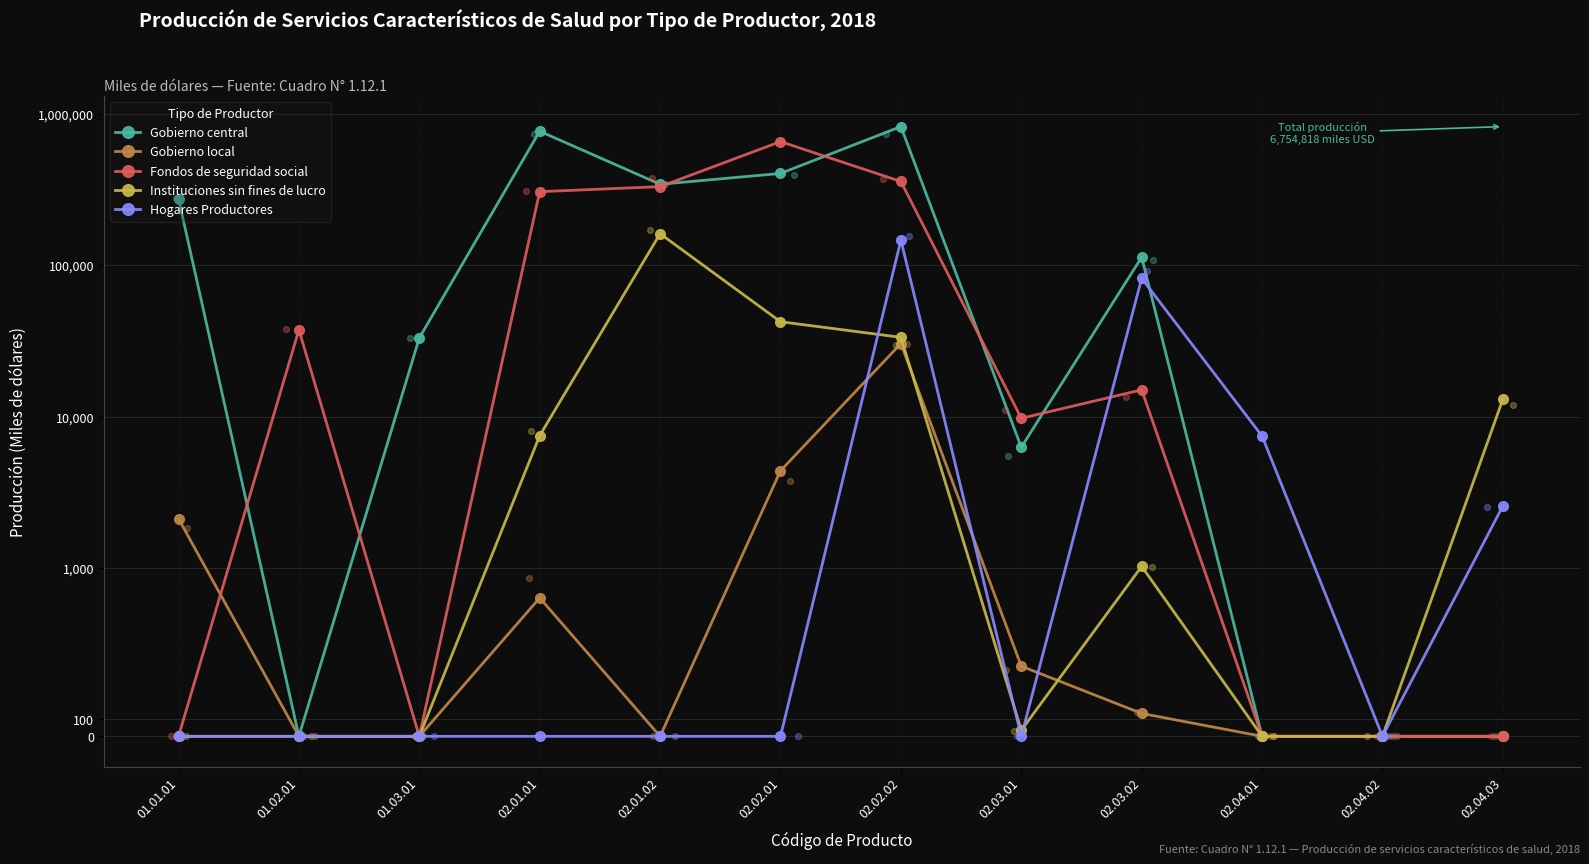

Which series has the largest Y range (max minus min)?

Gobierno central